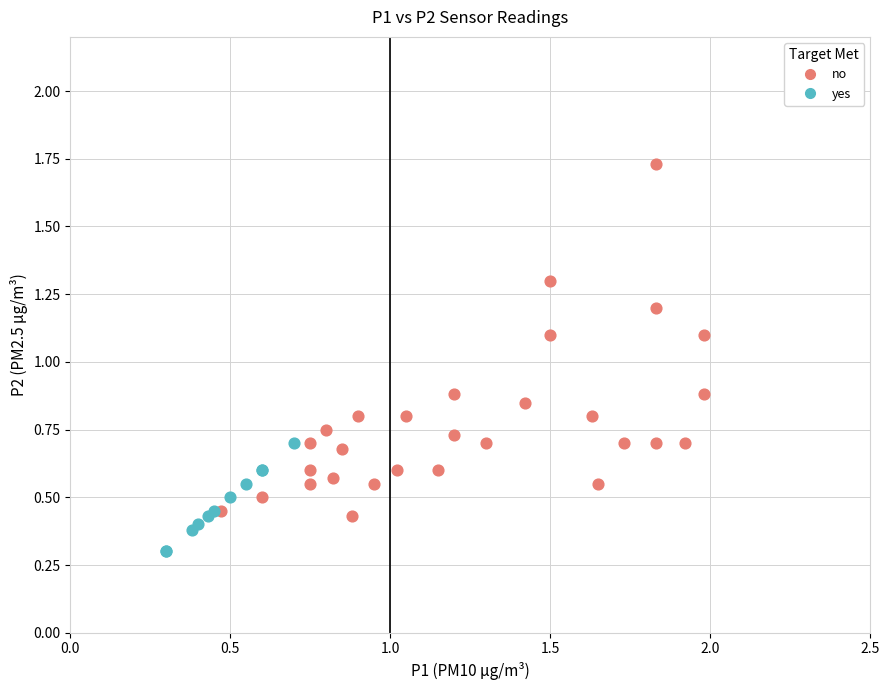

Which series has the largest Y range (max minus min)?

no